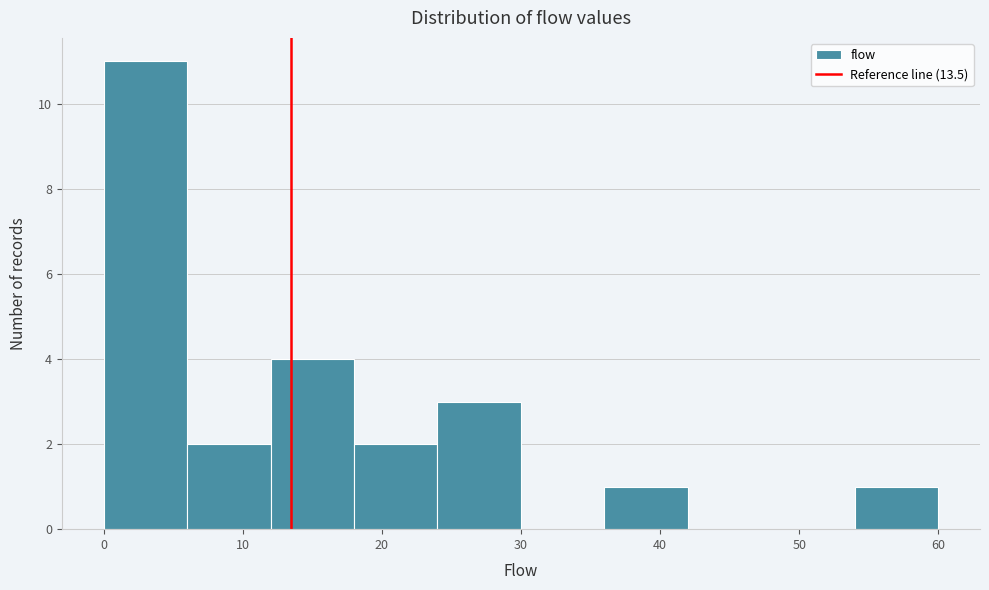

How tall is the bar that spans 12 to 18 on the x-axis? The values are not printed on the chart, so give them approximately, as read against the axis.

4